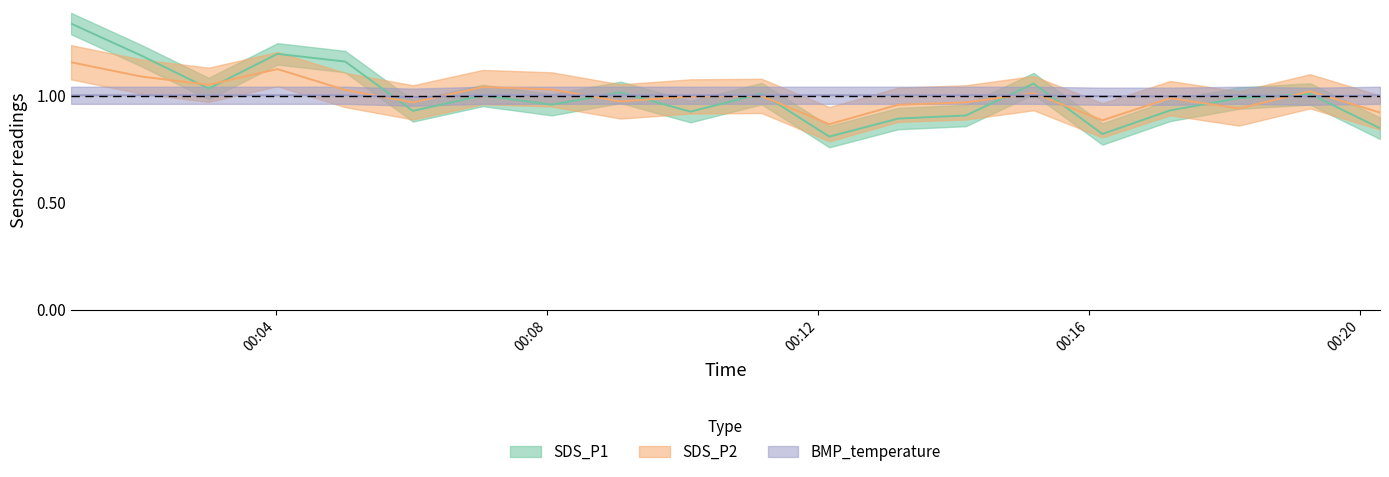

Reading right to left, extract all data points from this chart.

SDS_P1: 2021/11/19 00:20:18=0.8	2021/11/19 00:19:16=1.0	2021/11/19 00:18:13=1.0	2021/11/19 00:17:12=0.9	2021/11/19 00:16:12=0.8	2021/11/19 00:15:11=1.1	2021/11/19 00:14:11=0.9	2021/11/19 00:13:11=0.9	2021/11/19 00:12:10=0.8	2021/11/19 00:11:10=1.0	2021/11/19 00:10:07=0.9	2021/11/19 00:09:05=1.0	2021/11/19 00:08:04=1.0	2021/11/19 00:07:03=1.0	2021/11/19 00:06:01=0.9	2021/11/19 00:05:01=1.2	2021/11/19 00:04:01=1.2	2021/11/19 00:03:00=1.0	2021/11/19 00:02:00=1.2	2021/11/19 00:00:58=1.3
SDS_P2: 2021/11/19 00:20:18=0.9	2021/11/19 00:19:16=1.0	2021/11/19 00:18:13=0.9	2021/11/19 00:17:12=1.0	2021/11/19 00:16:12=0.9	2021/11/19 00:15:11=1.0	2021/11/19 00:14:11=1.0	2021/11/19 00:13:11=1.0	2021/11/19 00:12:10=0.9	2021/11/19 00:11:10=1.0	2021/11/19 00:10:07=1.0	2021/11/19 00:09:05=1.0	2021/11/19 00:08:04=1.0	2021/11/19 00:07:03=1.0	2021/11/19 00:06:01=1.0	2021/11/19 00:05:01=1.0	2021/11/19 00:04:01=1.1	2021/11/19 00:03:00=1.1	2021/11/19 00:02:00=1.1	2021/11/19 00:00:58=1.2
BMP_temperature: 2021/11/19 00:20:18=1.0	2021/11/19 00:19:16=1.0	2021/11/19 00:18:13=1.0	2021/11/19 00:17:12=1.0	2021/11/19 00:16:12=1.0	2021/11/19 00:15:11=1.0	2021/11/19 00:14:11=1.0	2021/11/19 00:13:11=1.0	2021/11/19 00:12:10=1.0	2021/11/19 00:11:10=1.0	2021/11/19 00:10:07=1.0	2021/11/19 00:09:05=1.0	2021/11/19 00:08:04=1.0	2021/11/19 00:07:03=1.0	2021/11/19 00:06:01=1.0	2021/11/19 00:05:01=1.0	2021/11/19 00:04:01=1.0	2021/11/19 00:03:00=1.0	2021/11/19 00:02:00=1.0	2021/11/19 00:00:58=1.0